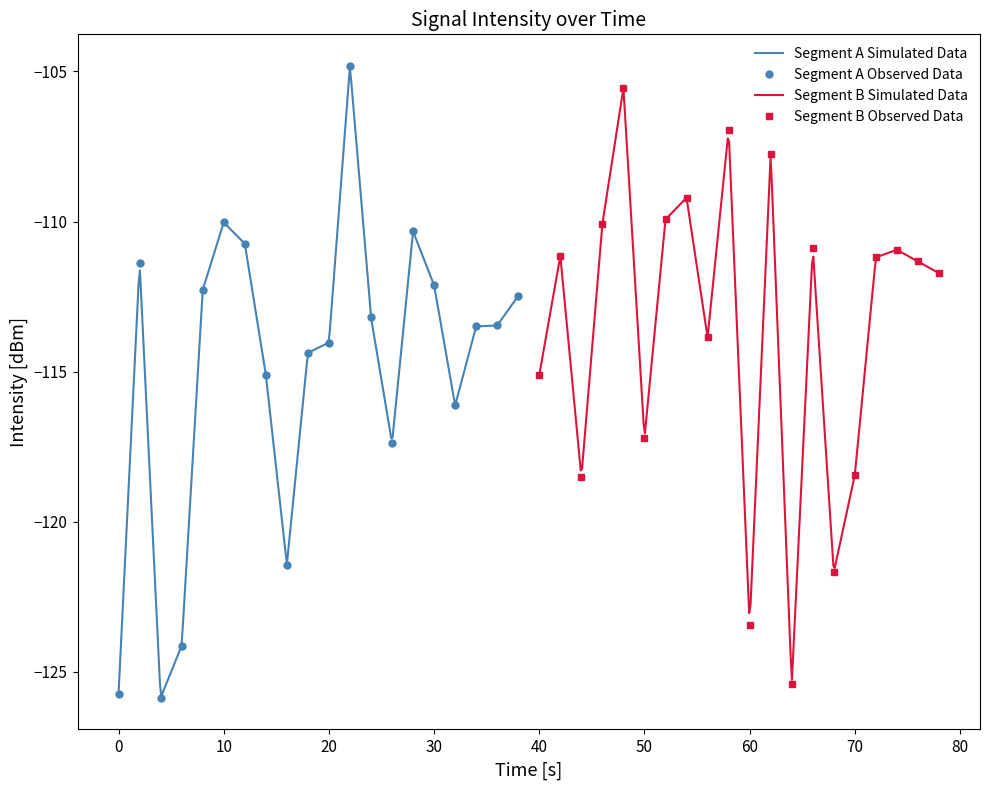

What is the highest value of the Segment A Observed Data series?

-104.8